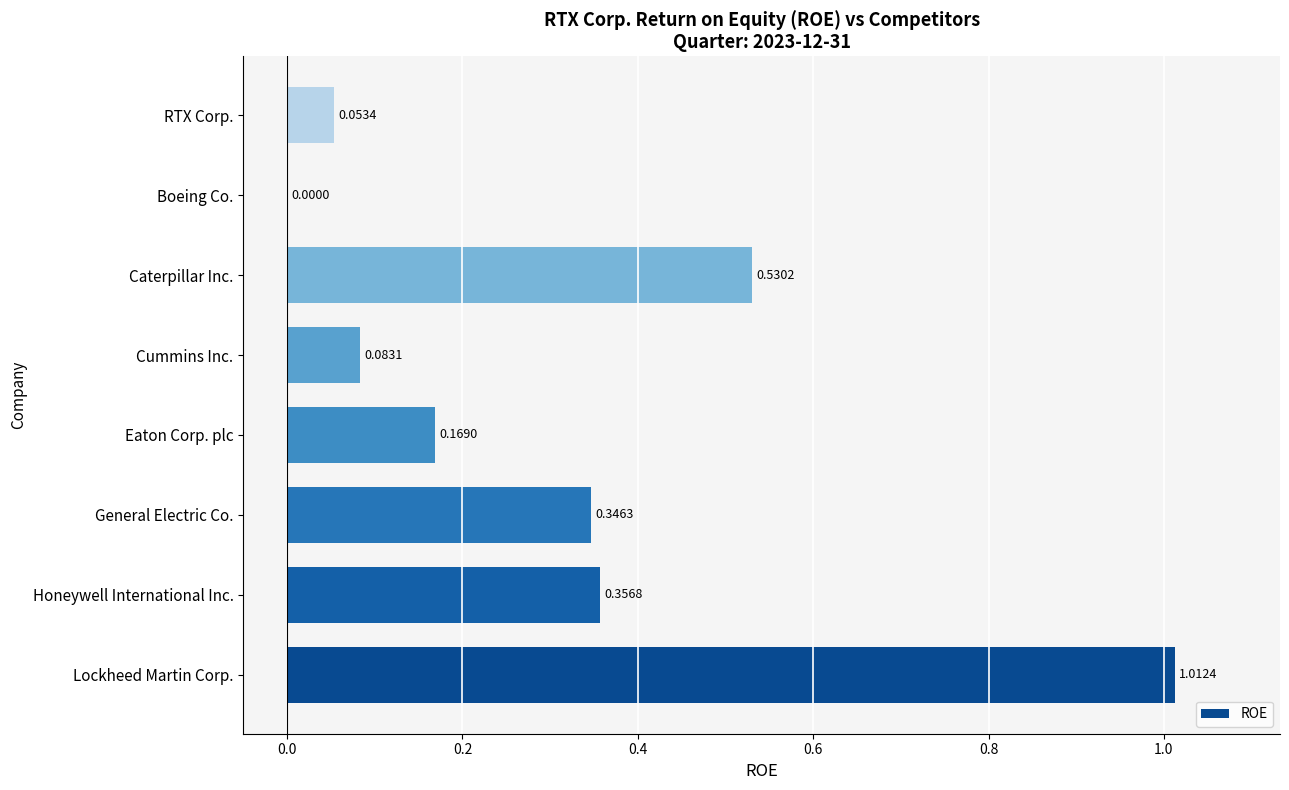

Between Lockheed Martin Corp. and Caterpillar Inc., which is larger?

Lockheed Martin Corp.